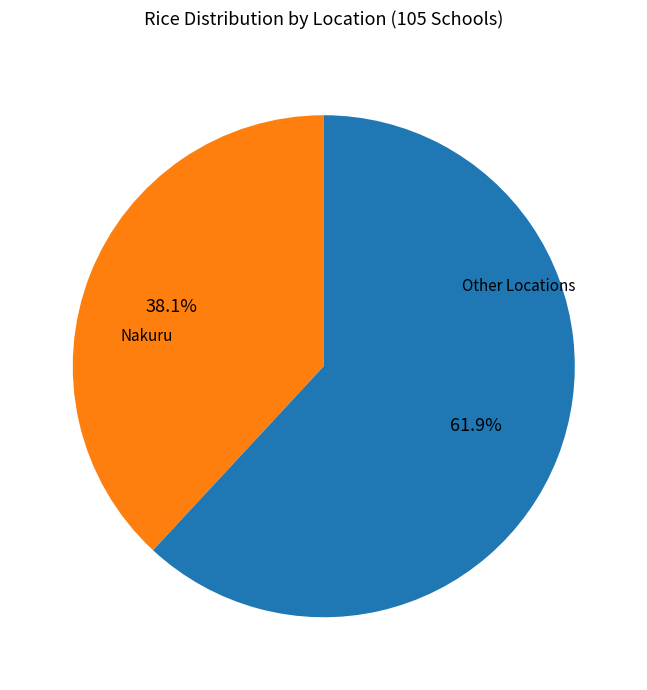

Does any single category account for the majority?

Yes